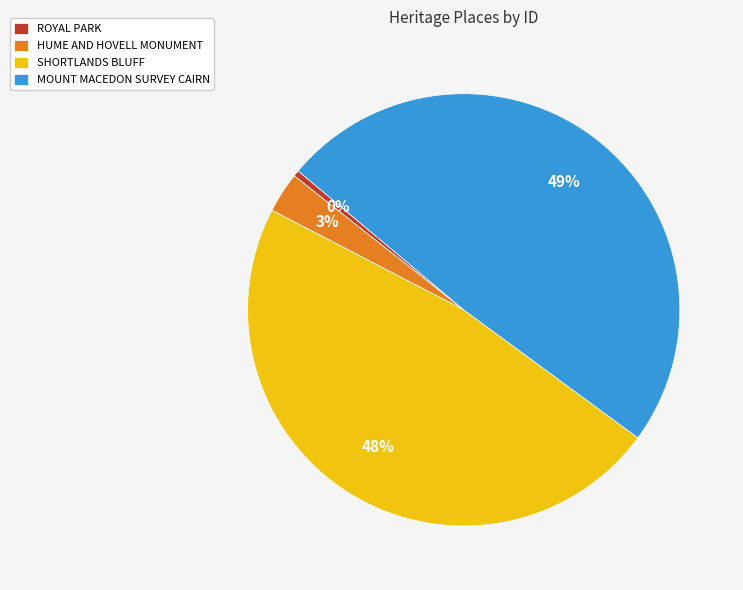

Approximately how many times larger is the value at HUME AND HOVELL MONUMENT compared to MOUNT MACEDON SURVEY CAIRN?

0.1